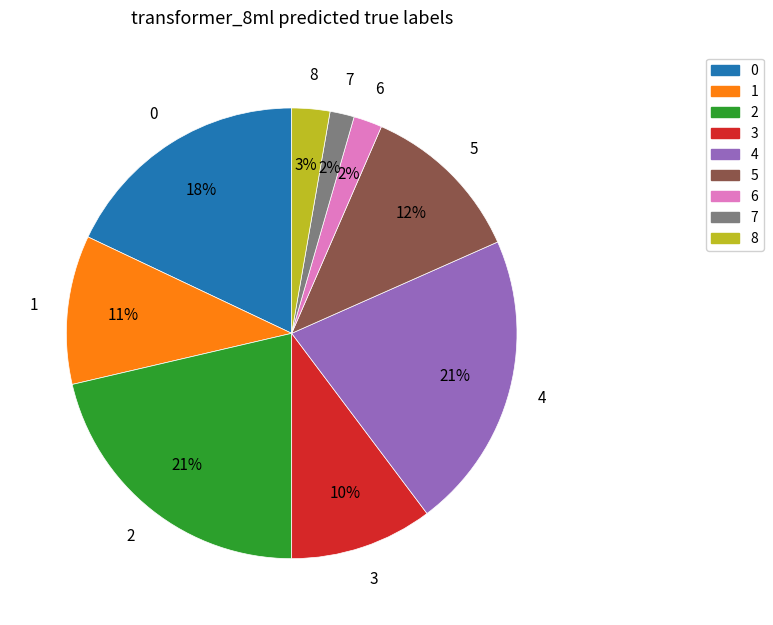

Does 4 represent more than half of the total?

No